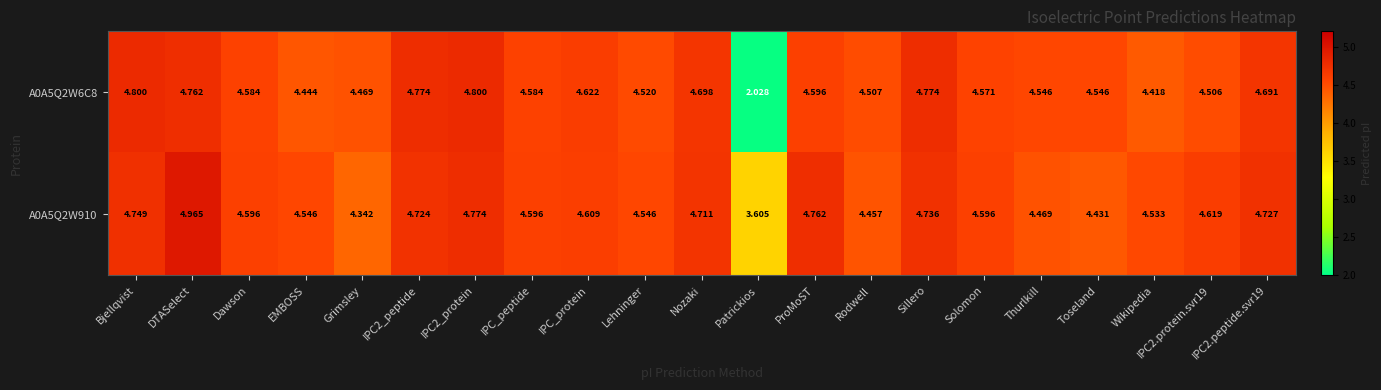

Where is A0A5Q2W910 nearest to the value 4?

Grimsley